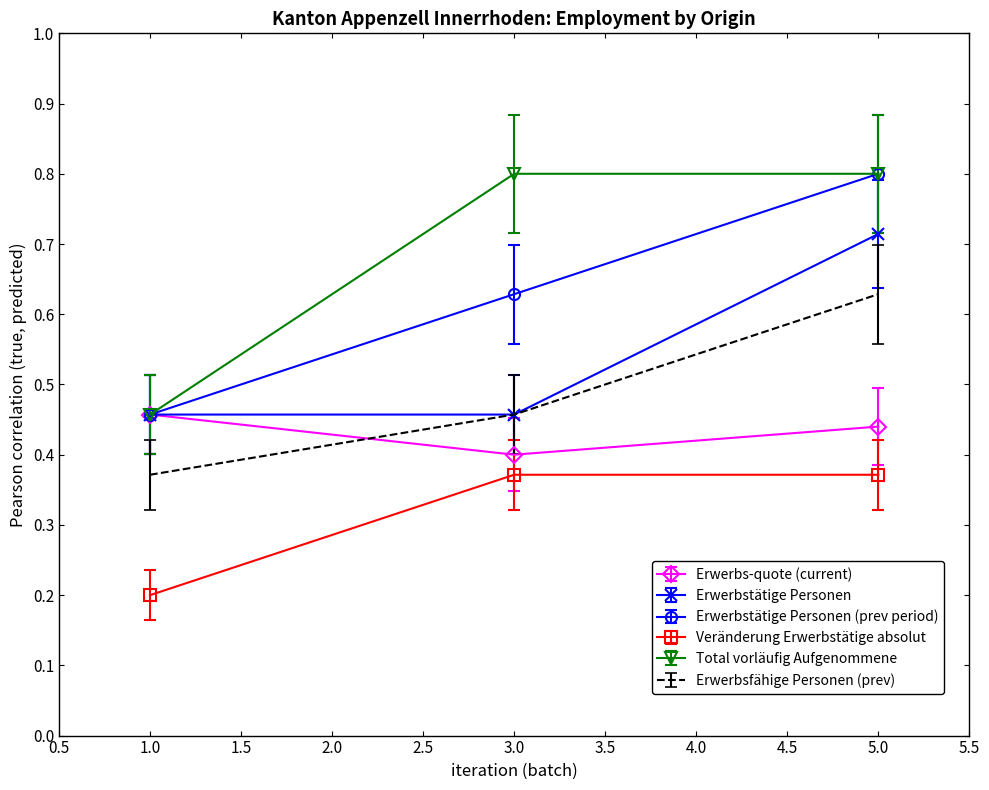

What is the maximum value shown in the chart?

0.8